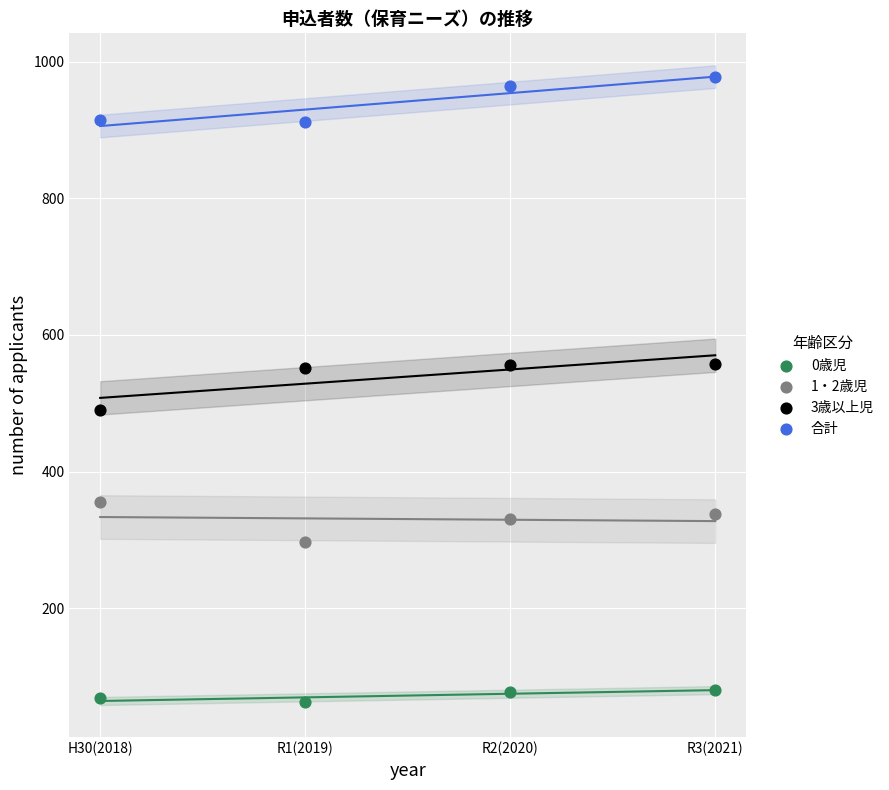

Which series contains the lowest Y value?

0歳児